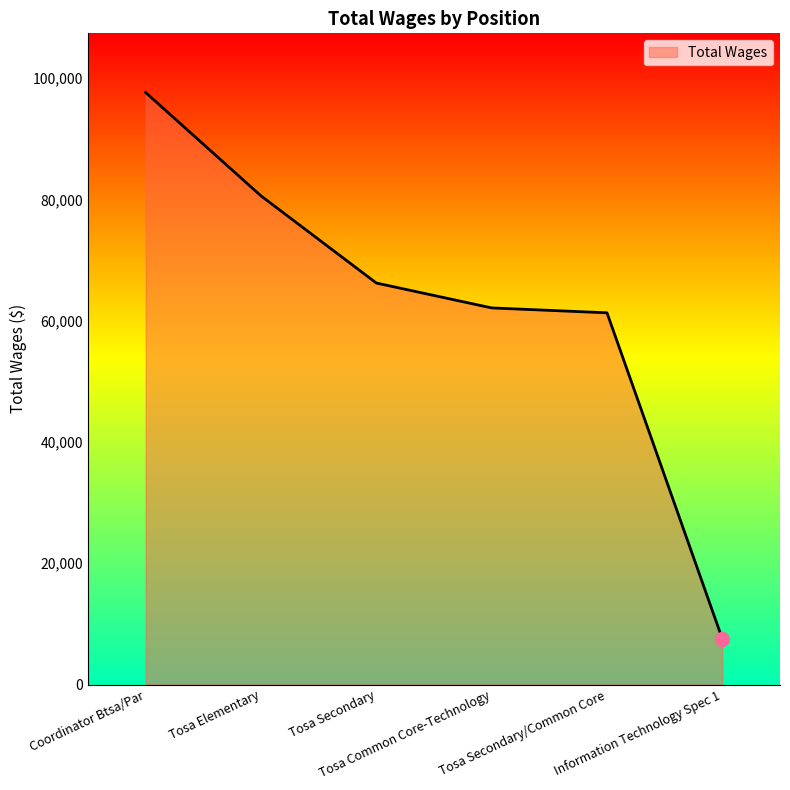

Count the number of data series in this chart.

1